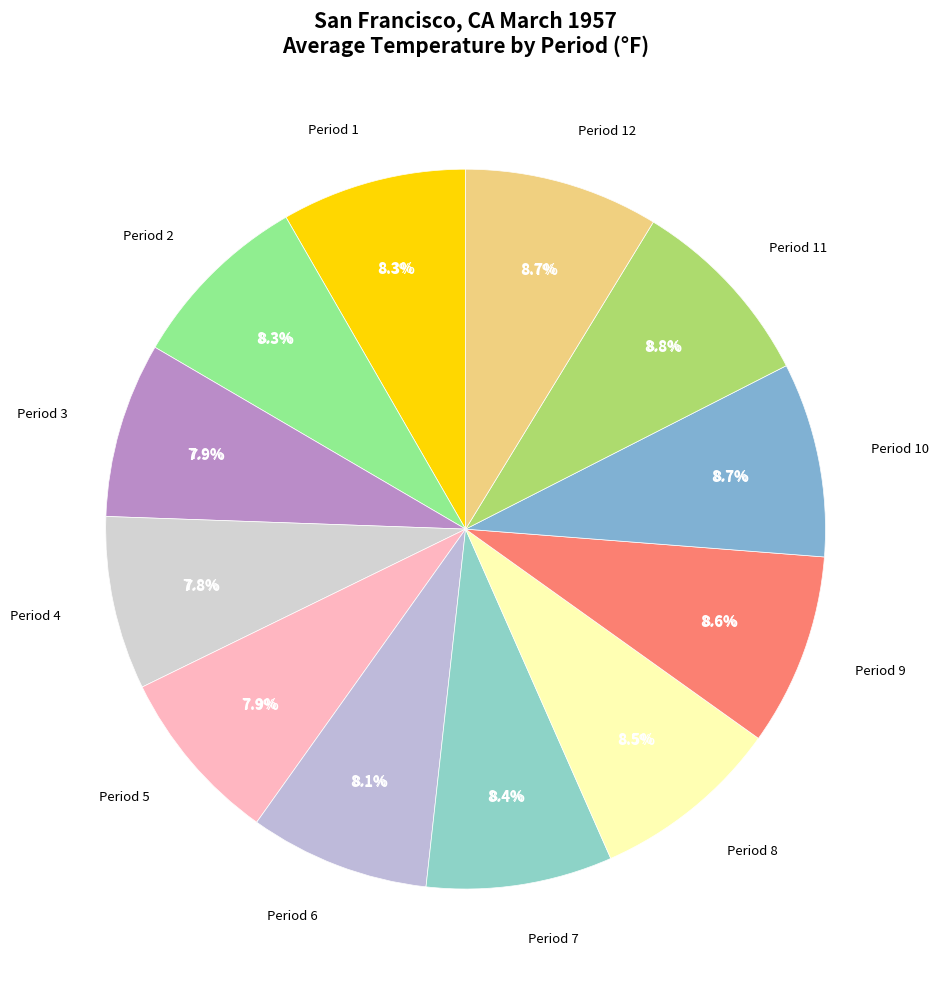

What is the ratio of the value at Period 11 to the value at Period 12?

1.0